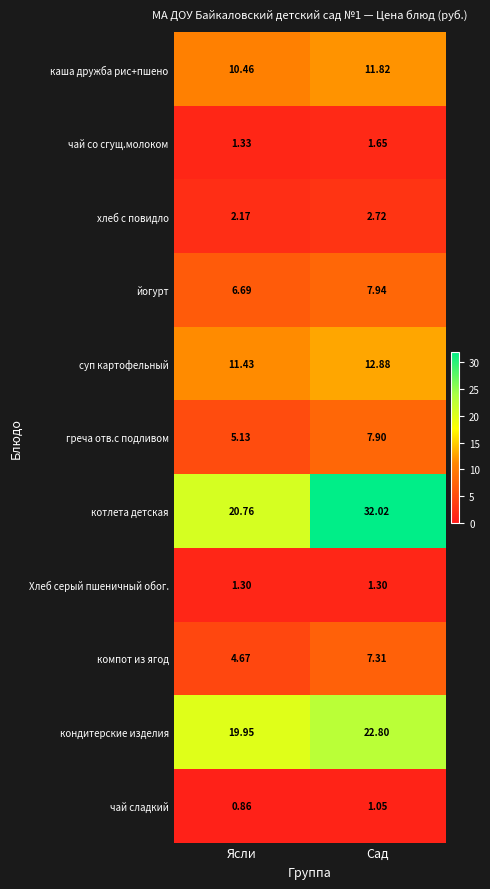

Rank the series at Сад from lowest to highest value.

чай сладкий, Хлеб серый пшеничный обог., чай со сгущ.молоком, хлеб с повидло, компот из ягод, греча отв.с подливом, йогурт, каша дружба рис+пшено, суп картофельный, кондитерские изделия, котлета детская